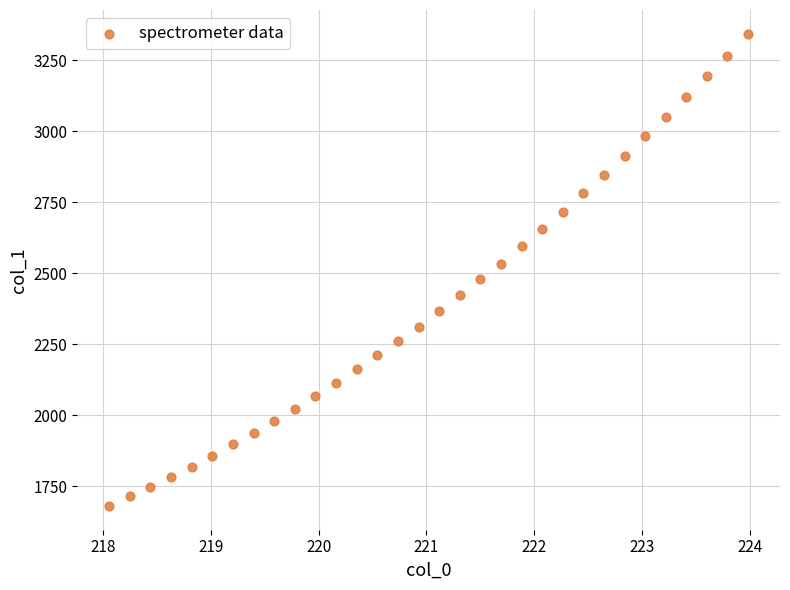

What is the range of X values (max minus min)?

5.9